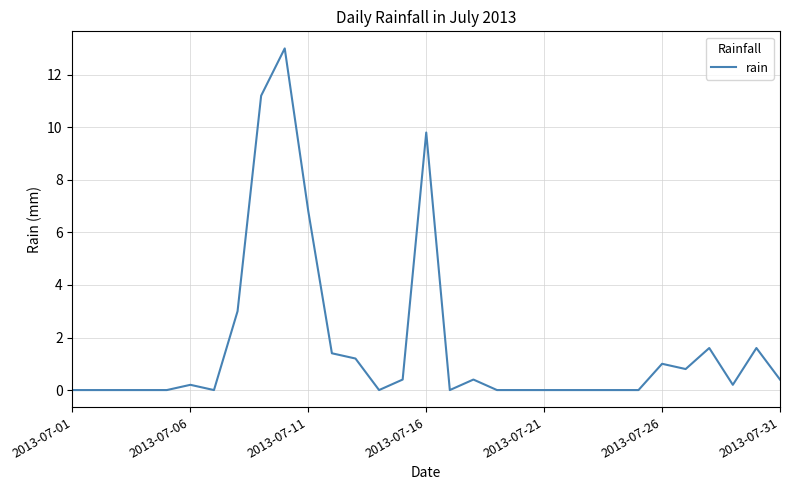

How many lines are shown in the chart?

1